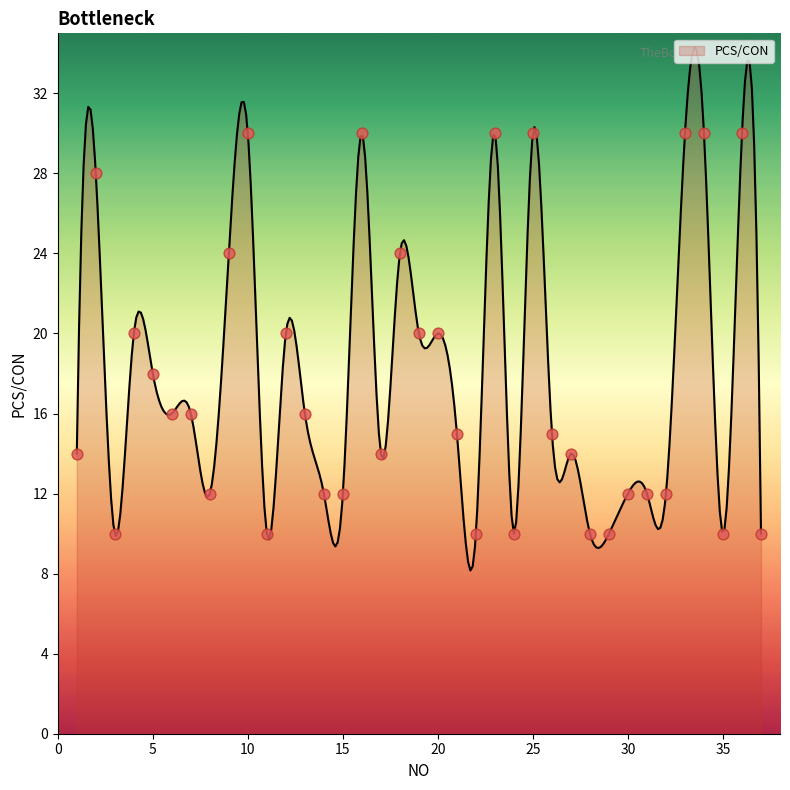

Which has a higher value, 19 or 3?

19